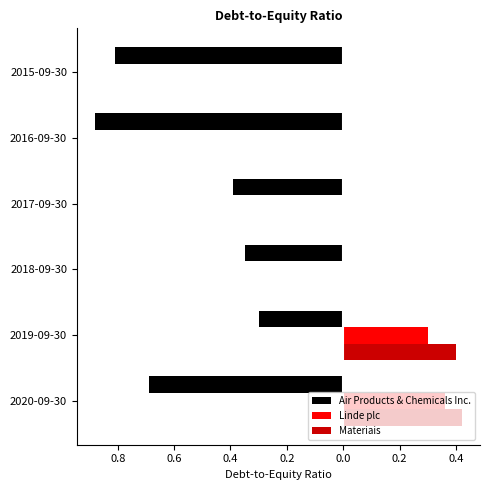

What are all the series names shown in the legend?

Air Products & Chemicals Inc., Linde plc, Materiais